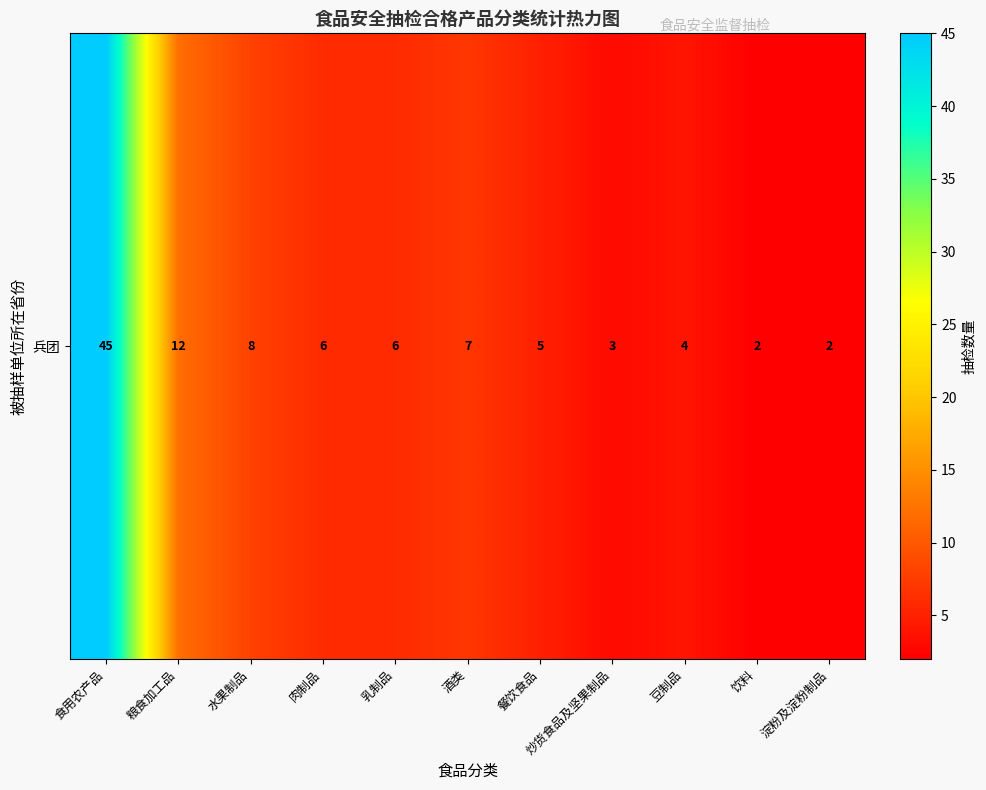

Which category has the lowest value across all series?

饮料